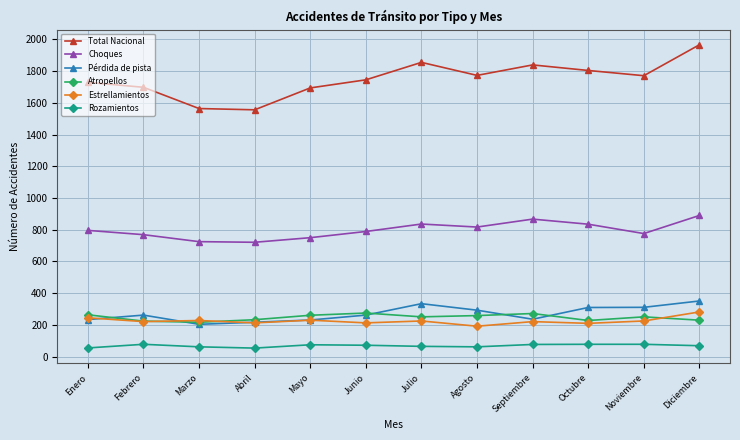

What is the difference between the second highest and minimum values in the Choques series?

146